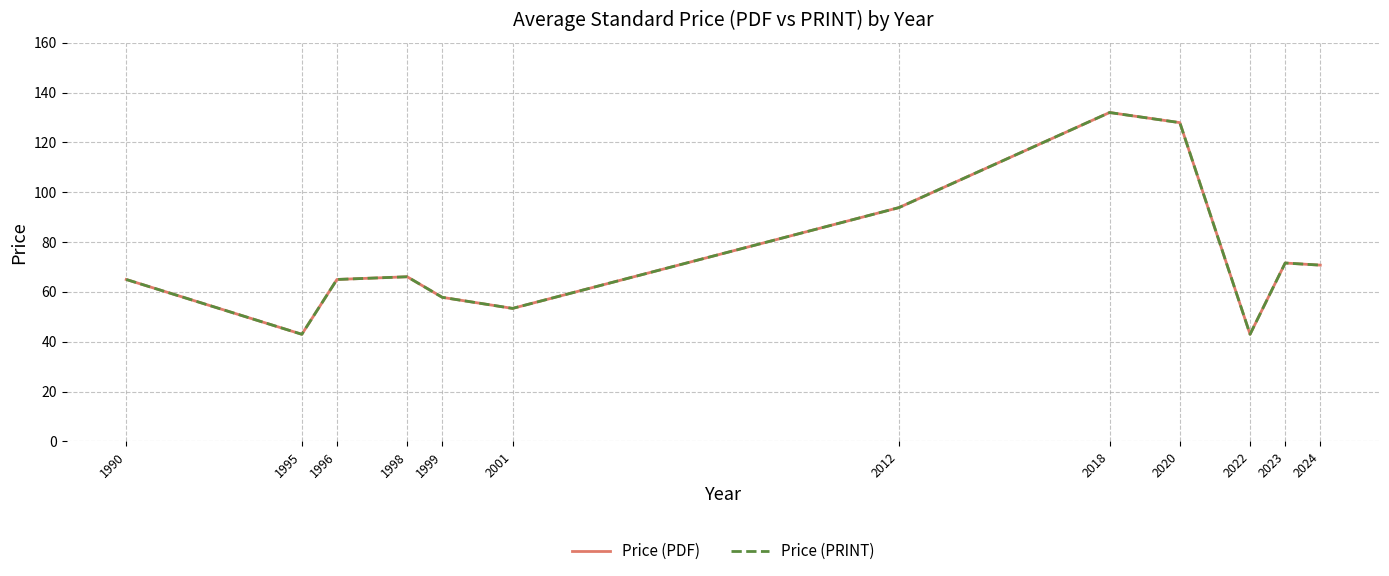

Reading left to right, extract all data points from this chart.

Price (PDF): 65.0	43.0	65.0	66.1	57.8	53.4	93.8	132.0	127.9	43.0	71.6	70.8
Price (PRINT): 65.0	43.0	65.0	66.1	57.8	53.4	93.8	132.0	127.9	43.0	71.6	70.8